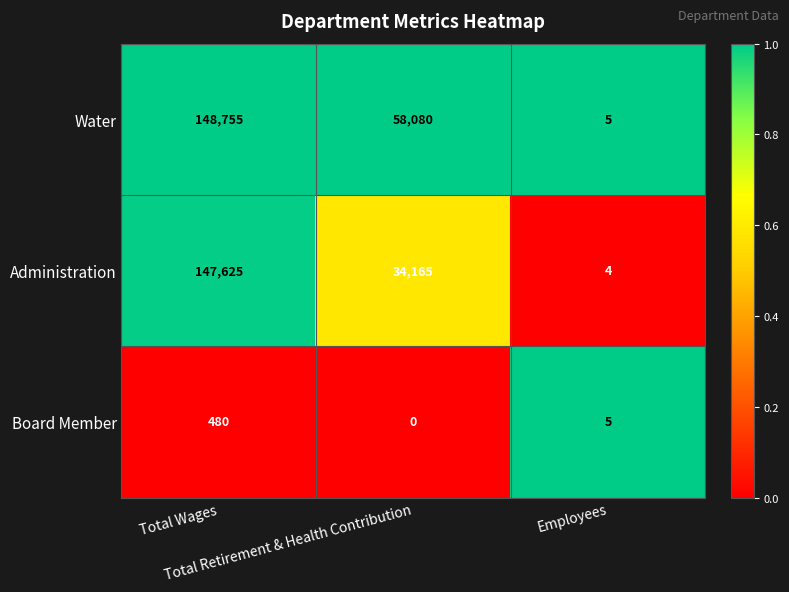

Which series has the largest total across all categories?

Water